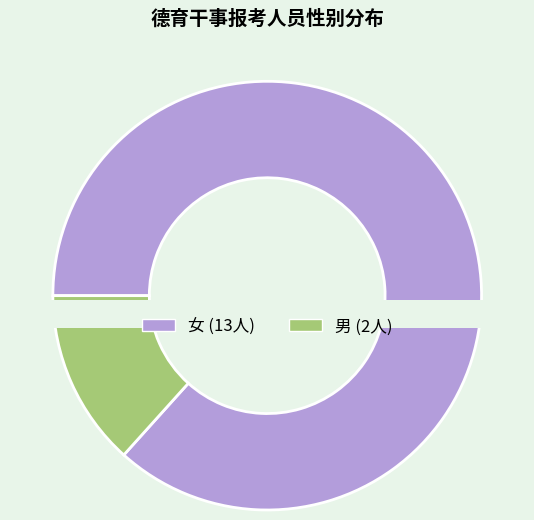

To the nearest percent, what is the average slice percentage?

50%